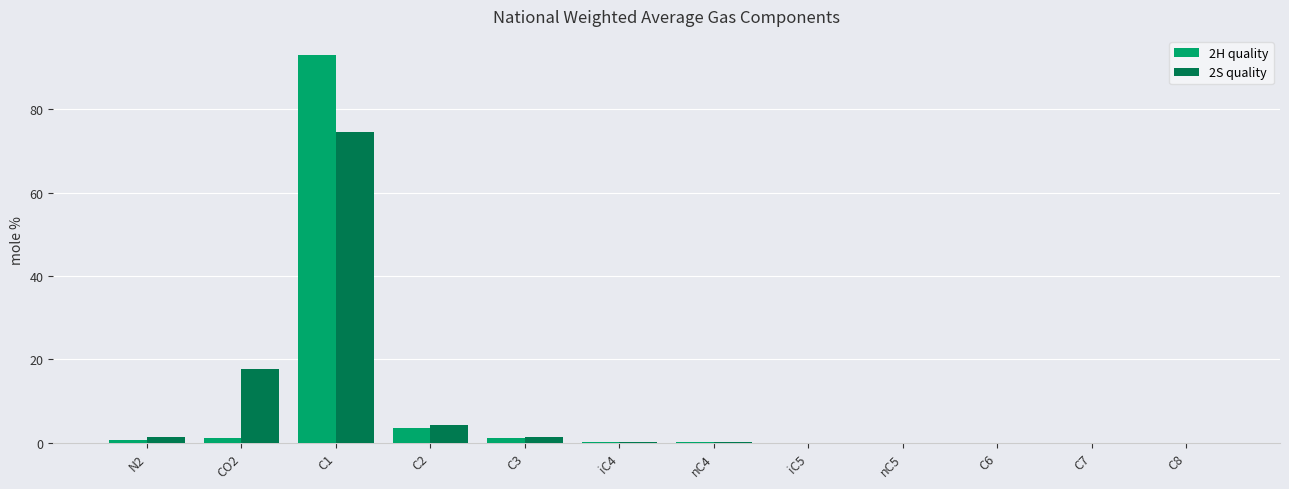

Which category has the highest value across all series?

C1